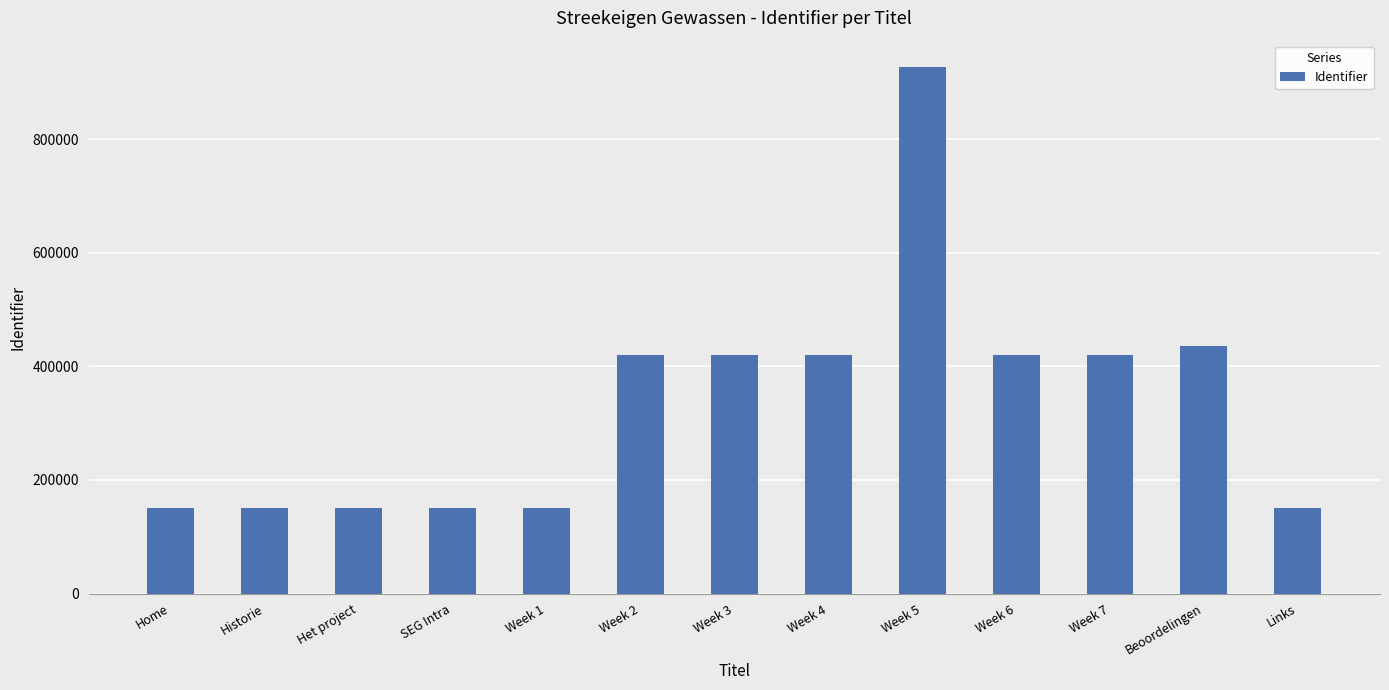

What is the sum of the values at Week 5 and Week 1?

1077140